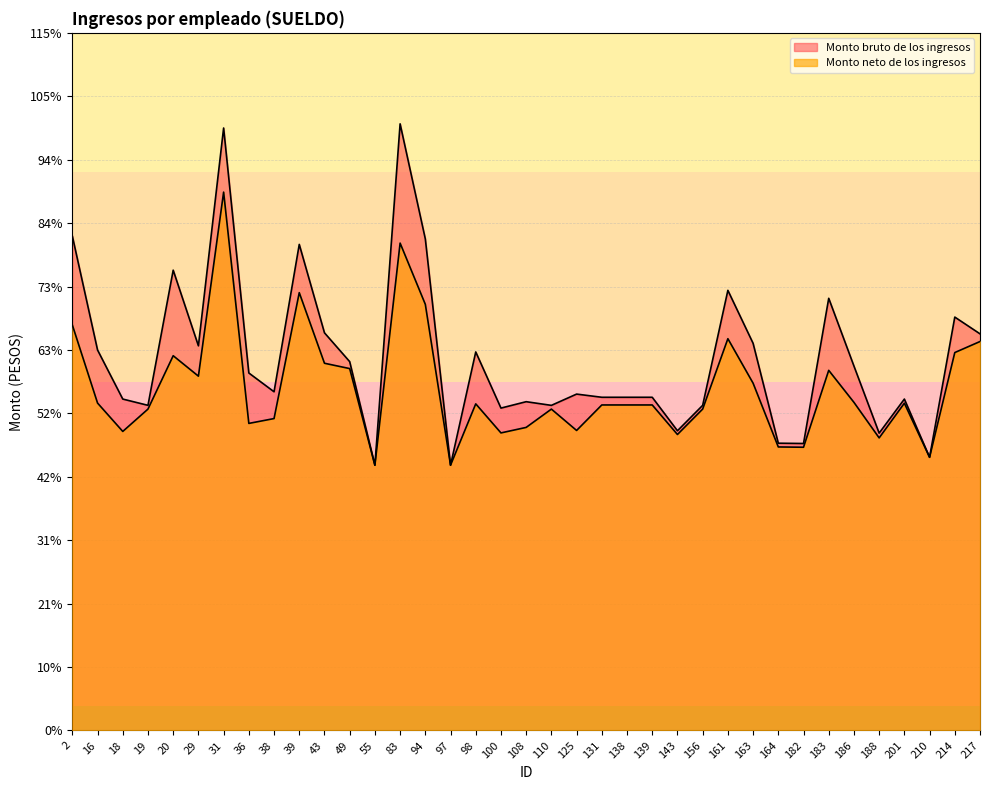

Where is the first local maximum for Monto bruto de los ingresos?

20